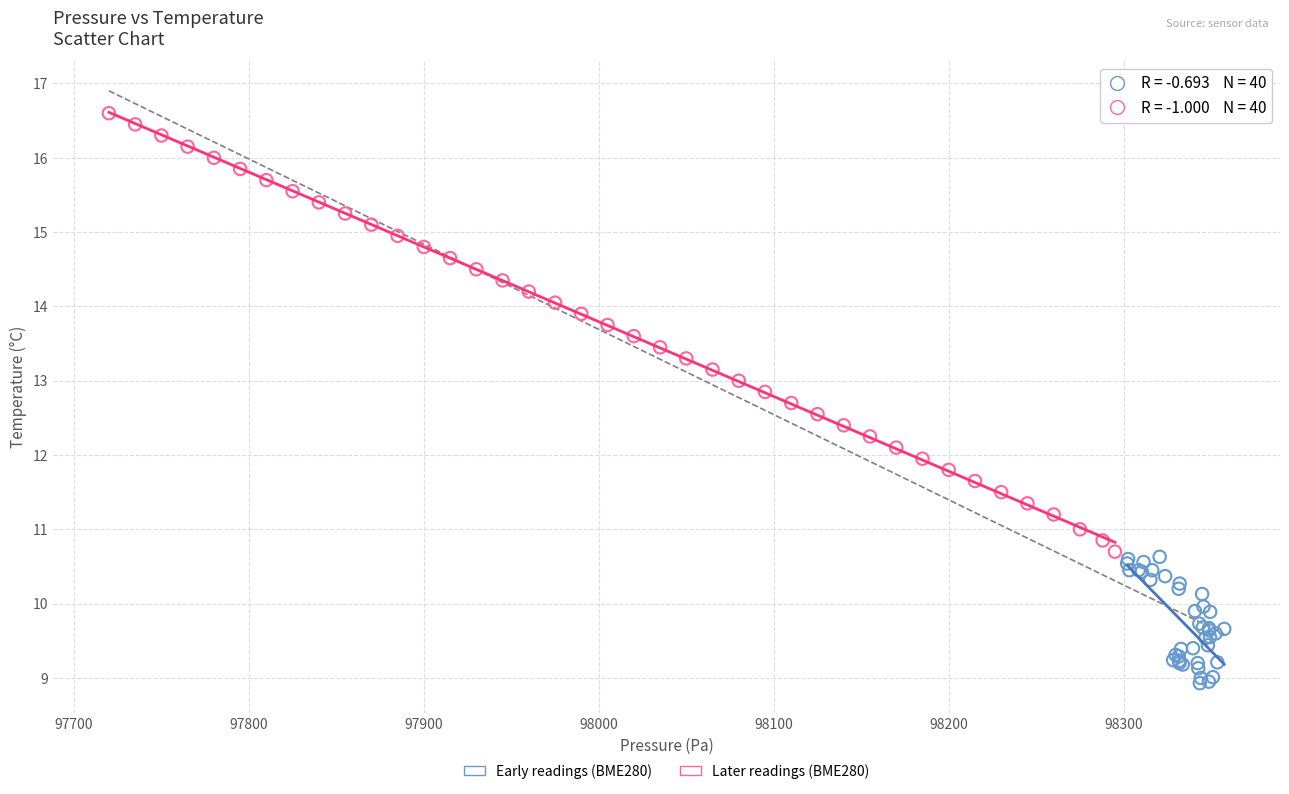

Which series has the largest Y range (max minus min)?

Later readings (BME280)